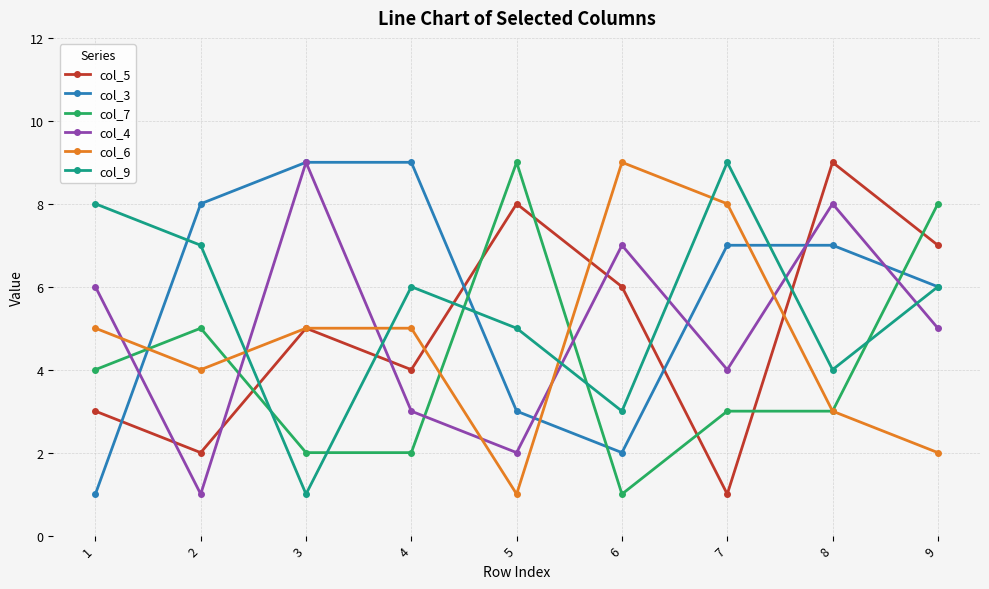

What is the maximum value shown in the chart?

9